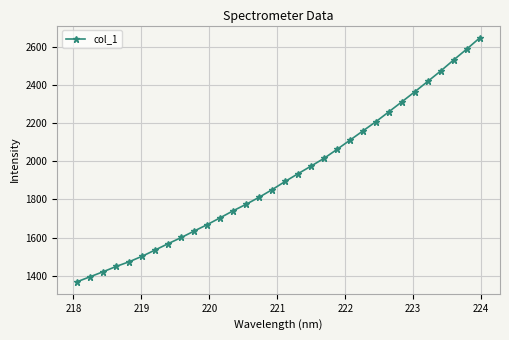

True or false: there are more than 2 points higher than both neighbors.

False